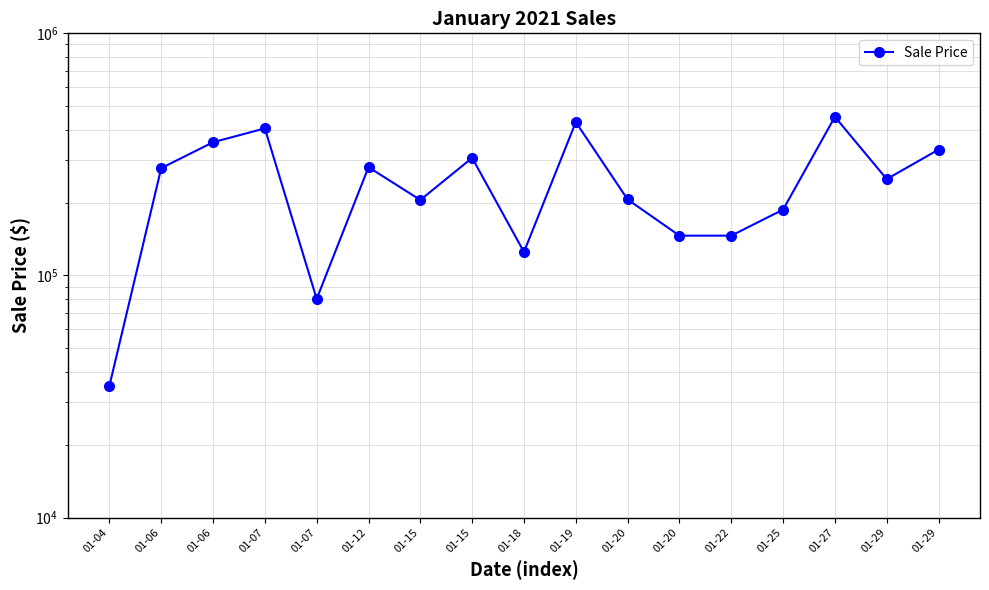

Rank the categories by value from highest to lowest.

01-27, 01-19, 01-07, 01-06, 01-29, 01-15, 01-12, 01-06, 01-29, 01-20, 01-15, 01-25, 01-20, 01-22, 01-18, 01-07, 01-04